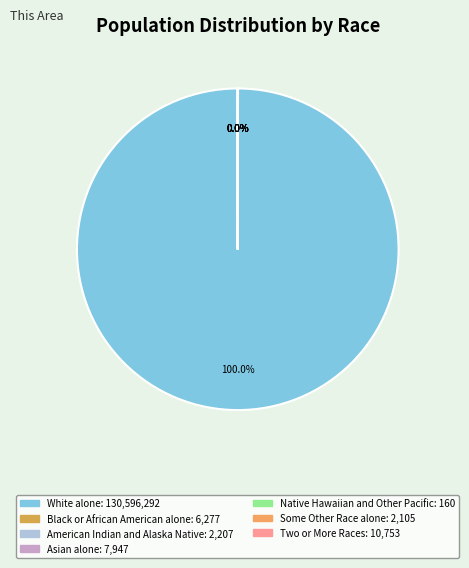

The Native Hawaiian and Other Pacific slice represents 7% of the pie. True or false?

False